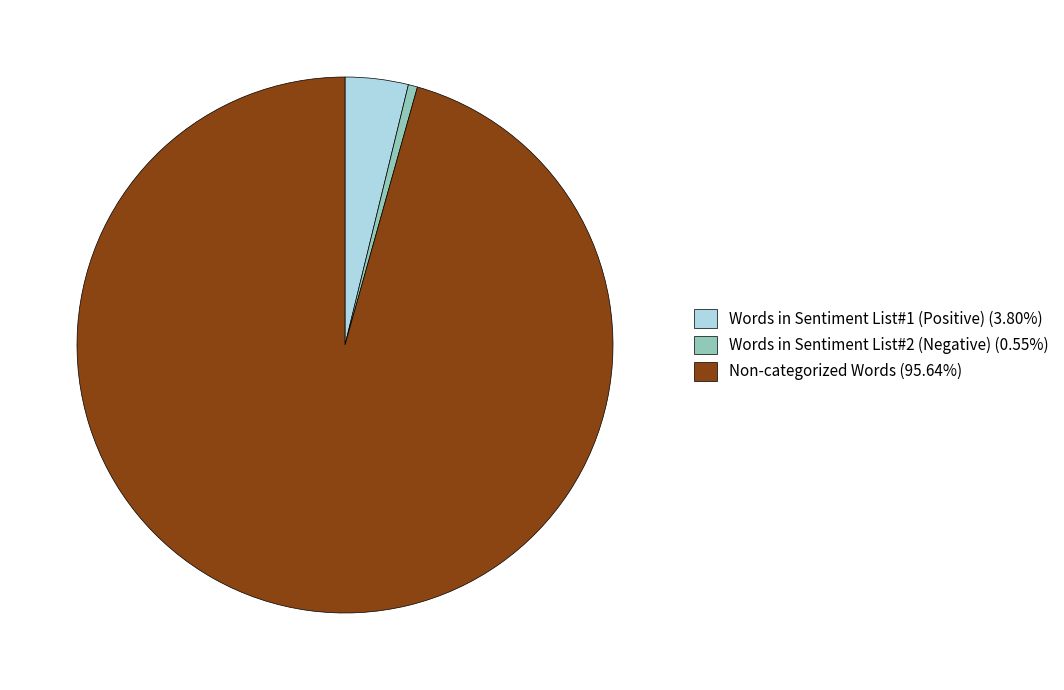

How many slices are in this pie chart?

3